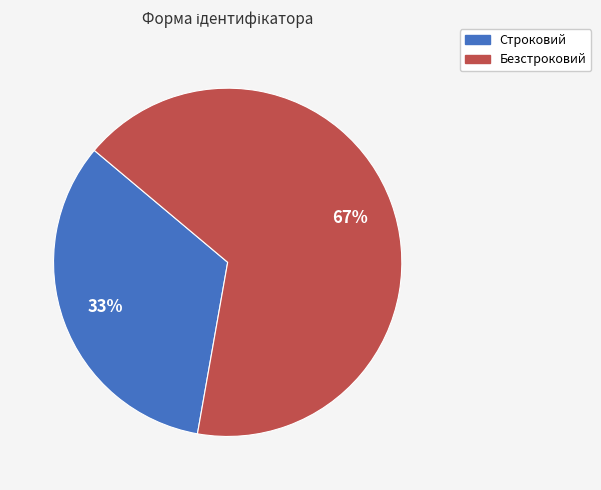

How many segments does this pie chart have?

2